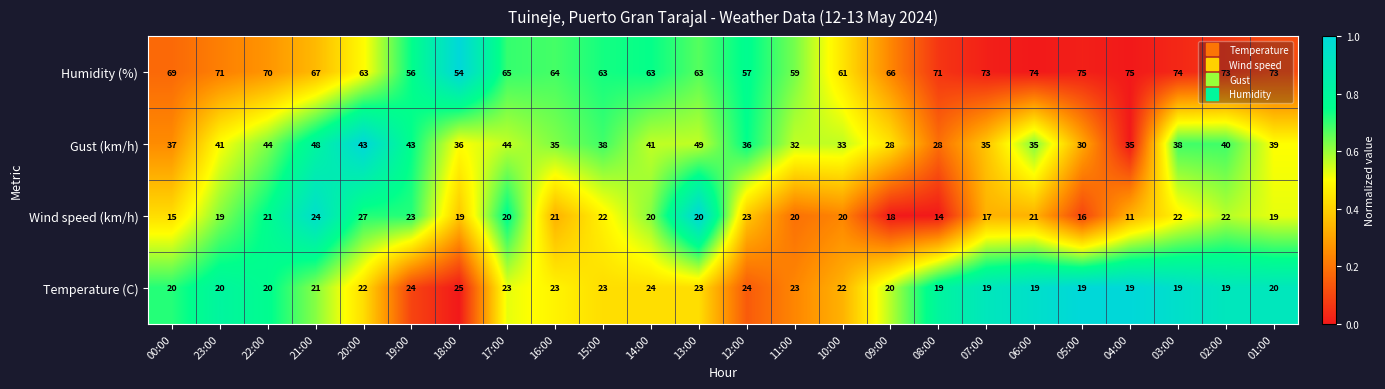

Rank the series by their maximum value, from highest to lowest.

Humidity (%), Gust (km/h), Wind speed (km/h), Temperature (C)